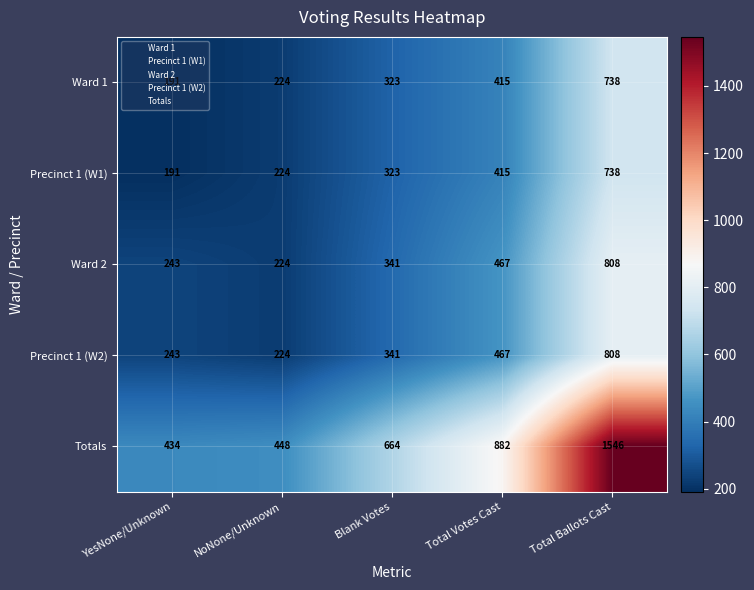

What is the minimum value shown in the chart?

191